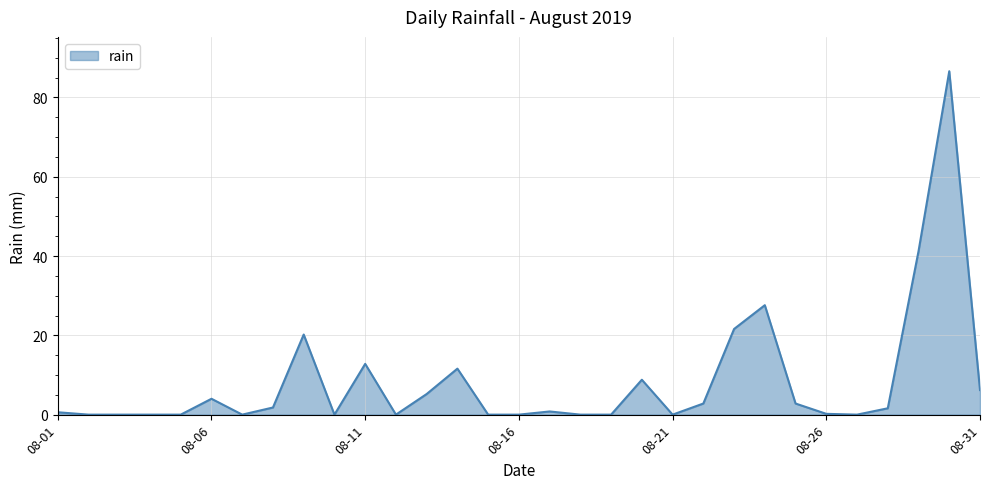

What is the difference between the maximum and minimum values?

86.6